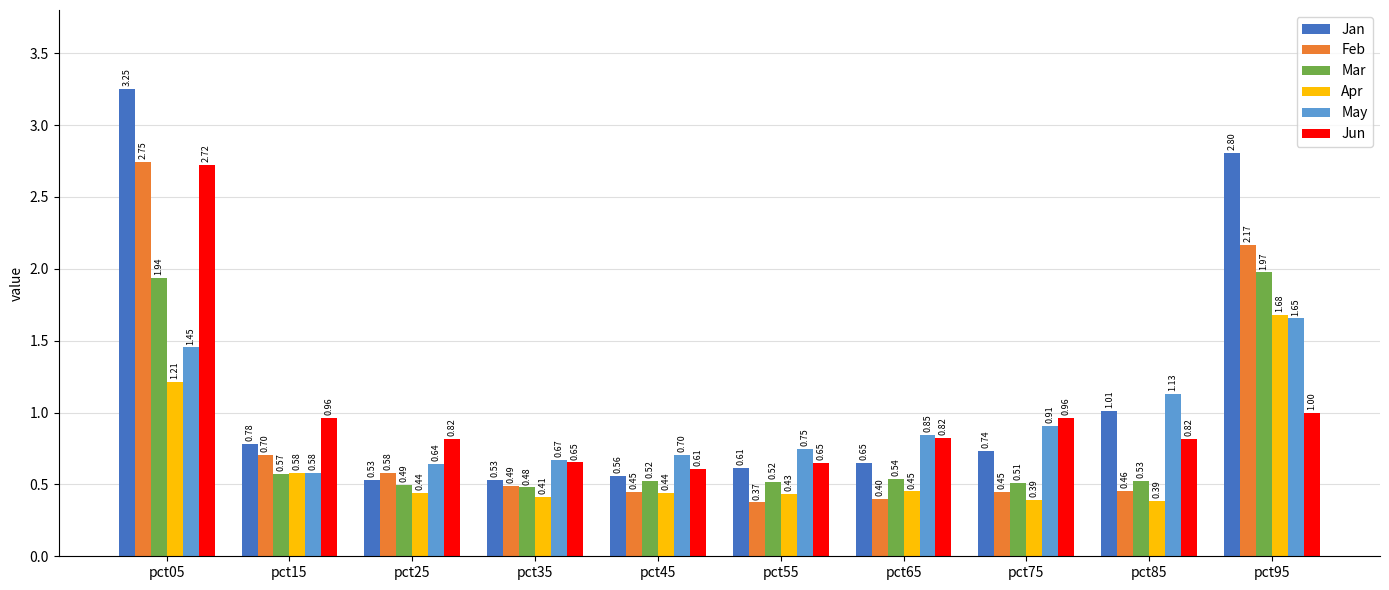

What is the total value across all series at pct25?

3.5